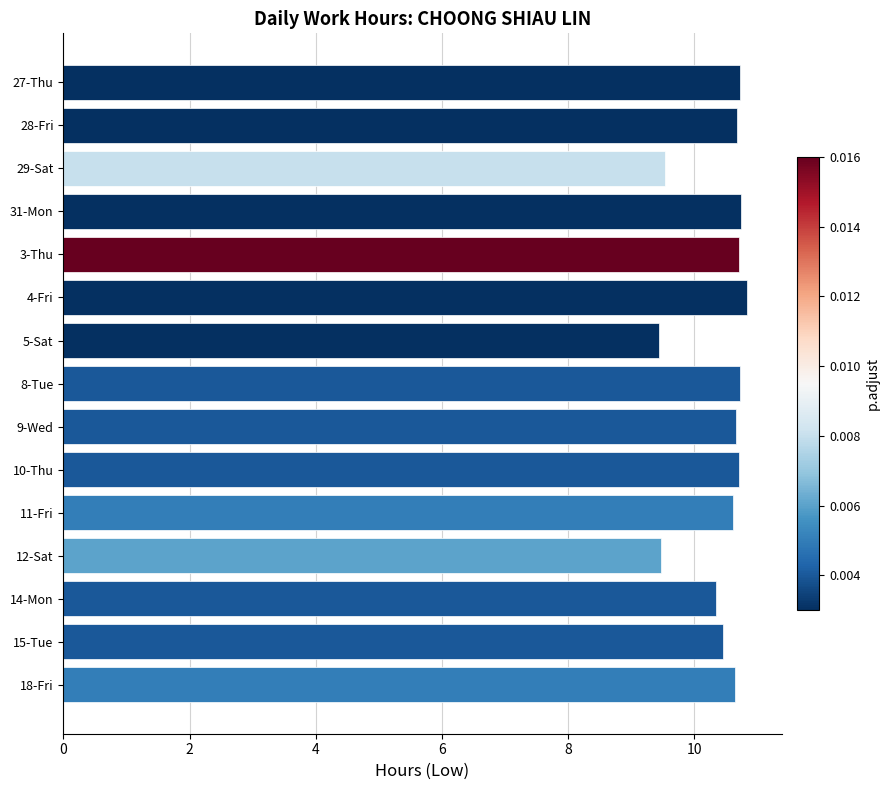

What is the sum of all values?

156.3